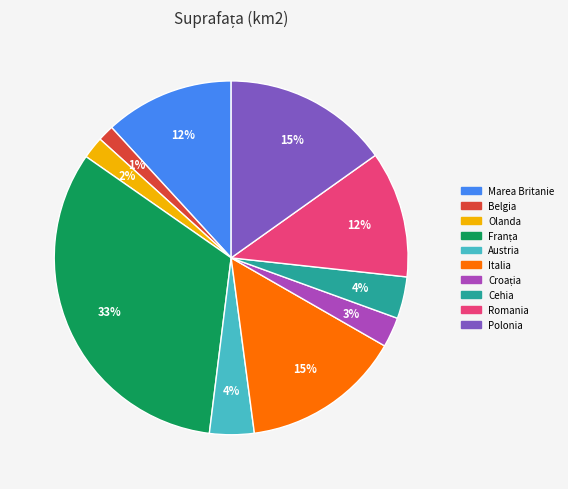

To the nearest percent, what portion does Romania represent?

12%